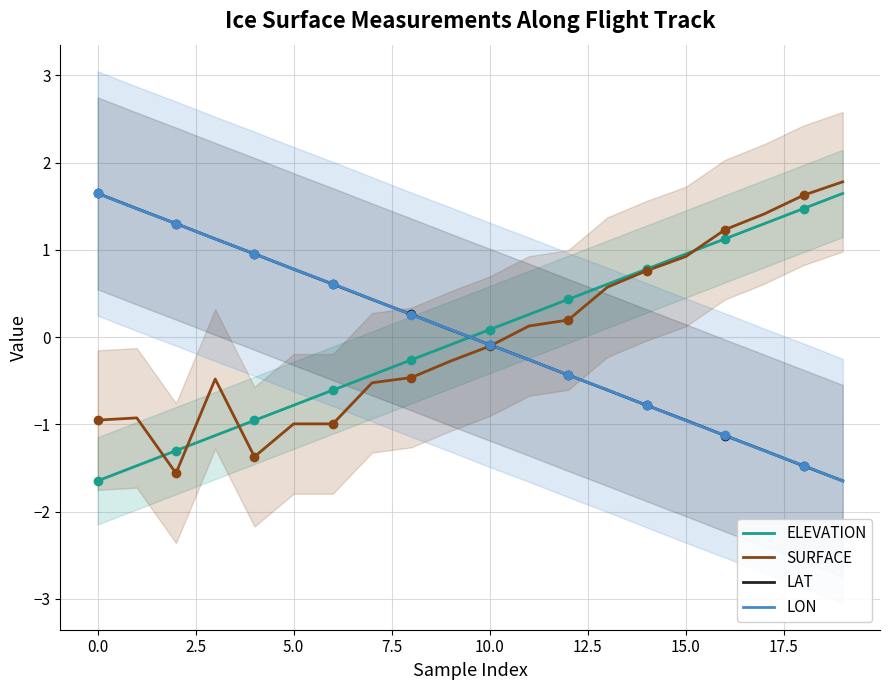

How many data points in LON are above 0?

10